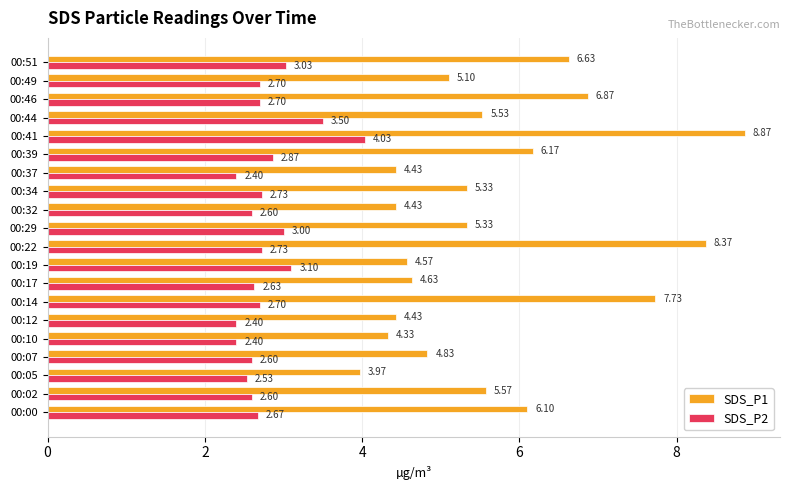

Which series has the widest spread of values?

SDS_P1